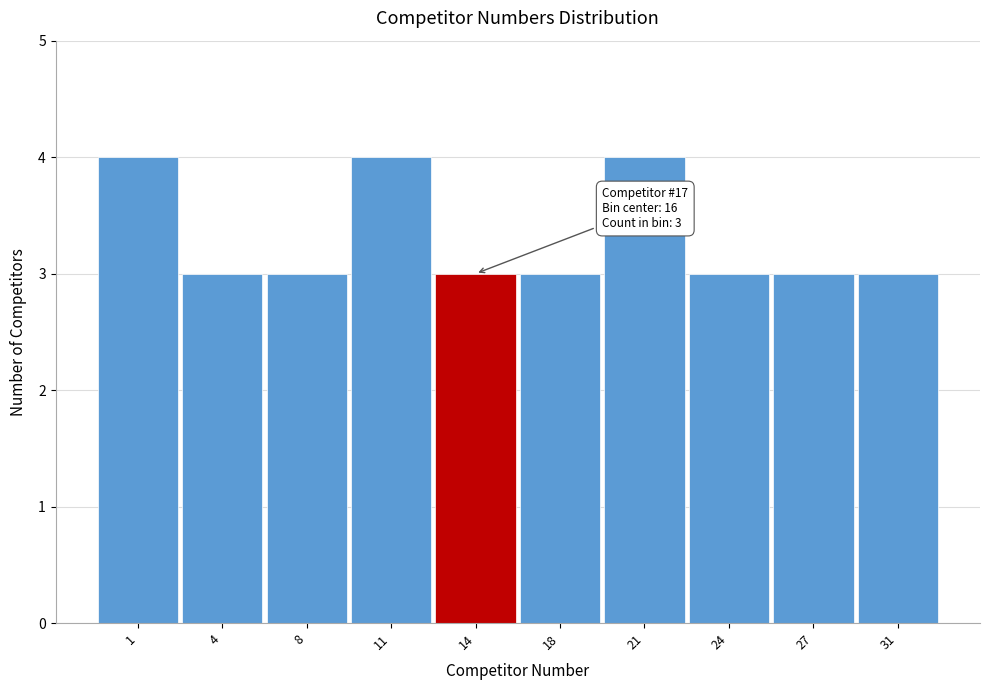

Reading left to right, what are all the values shown in this chart?

4	3	3	4	3	3	4	3	3	3